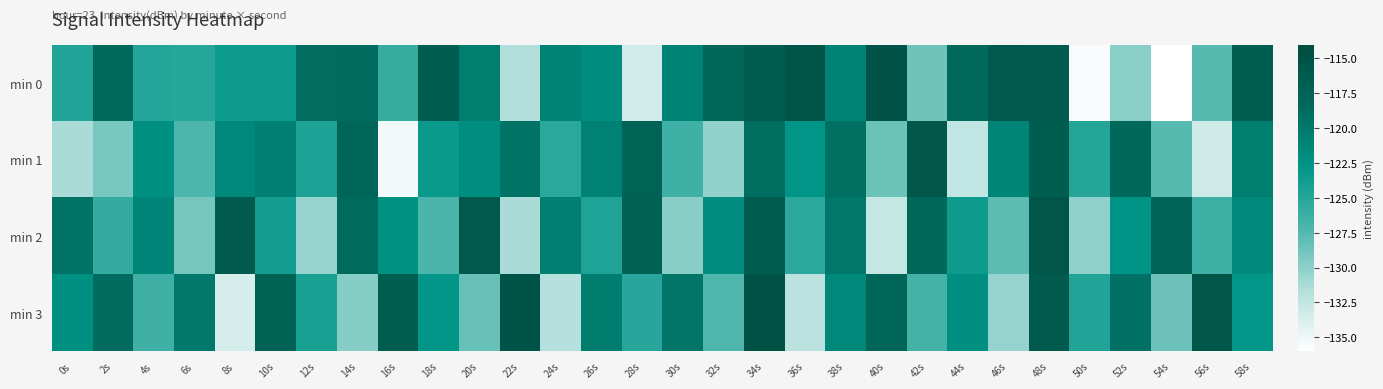

At 34s, list the series in order from largest to smallest.

min 3, min 0, min 2, min 1